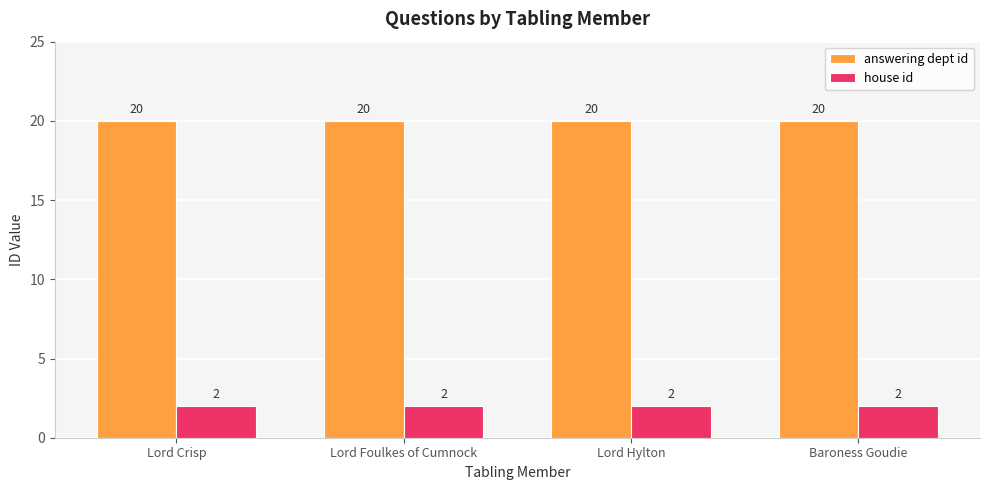

What position from the right is Lord Hylton?

2